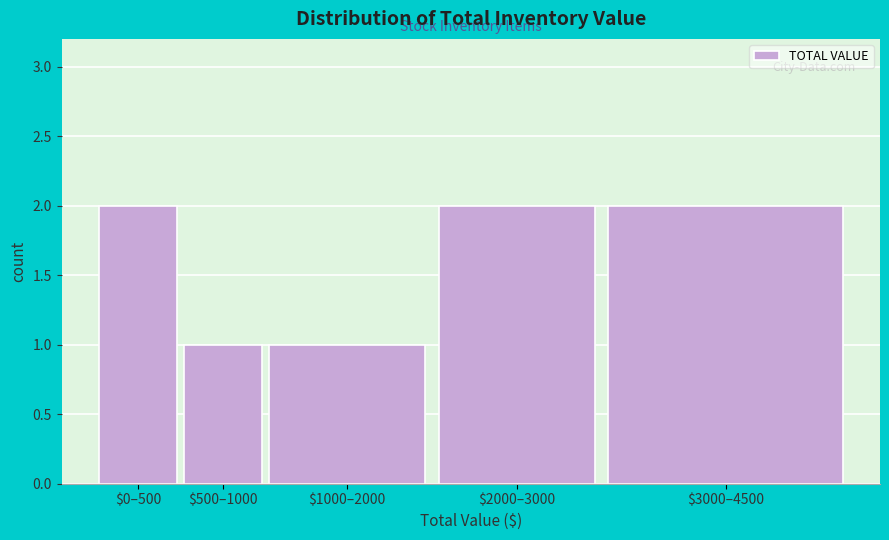

Reading left to right, extract all data points from this chart.

2	1	1	2	2